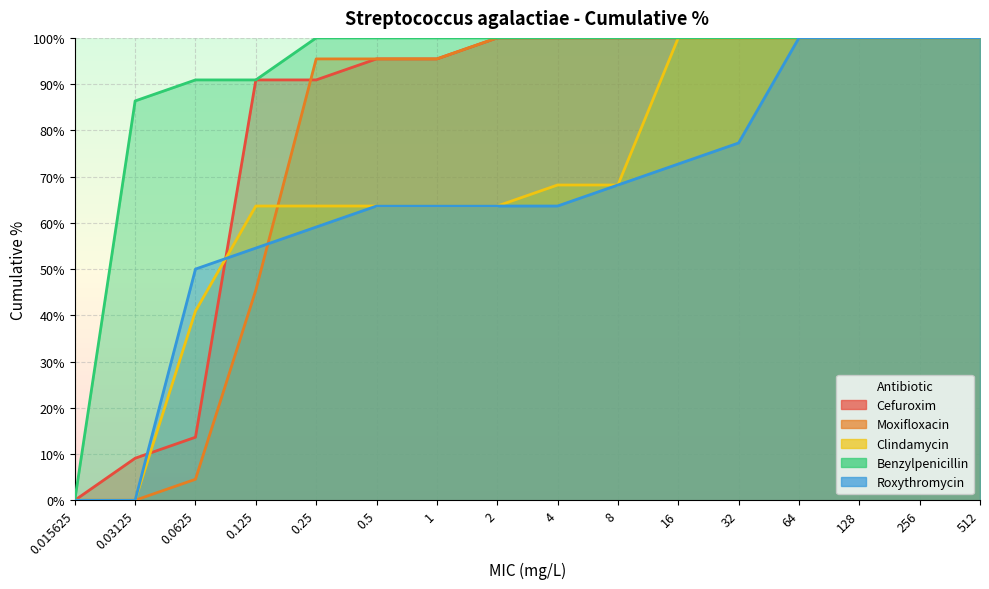

What position from the left is 2?

8